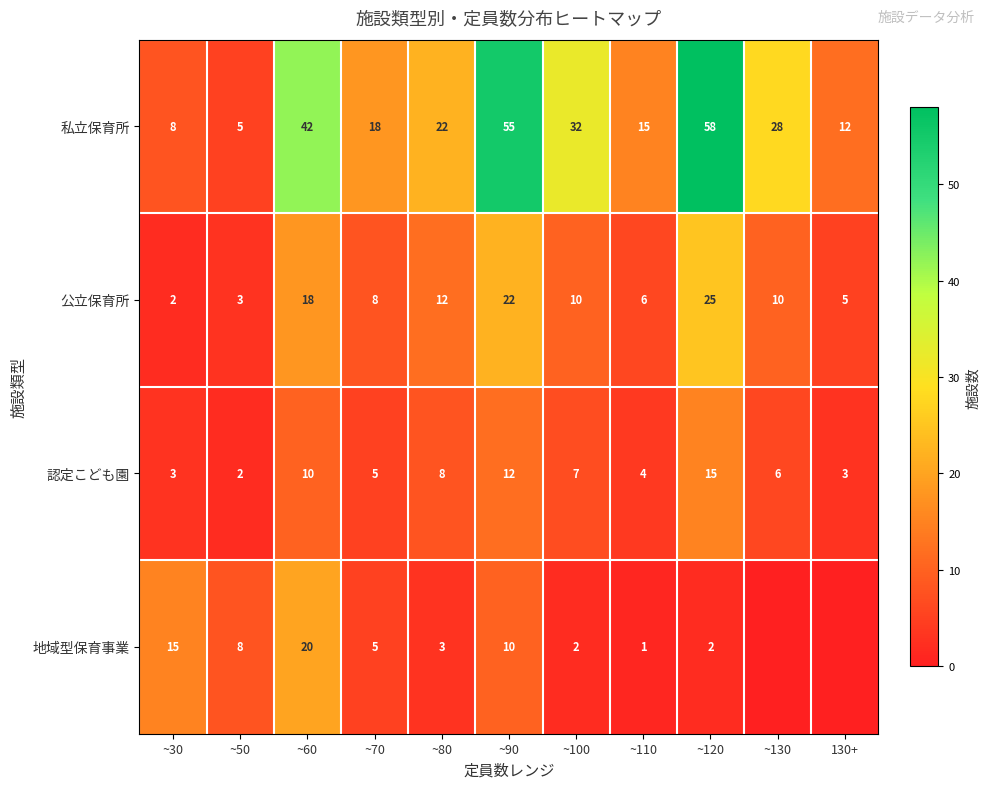

What value does the 私立保育所 series have at ~60, to the nearest 5?

40